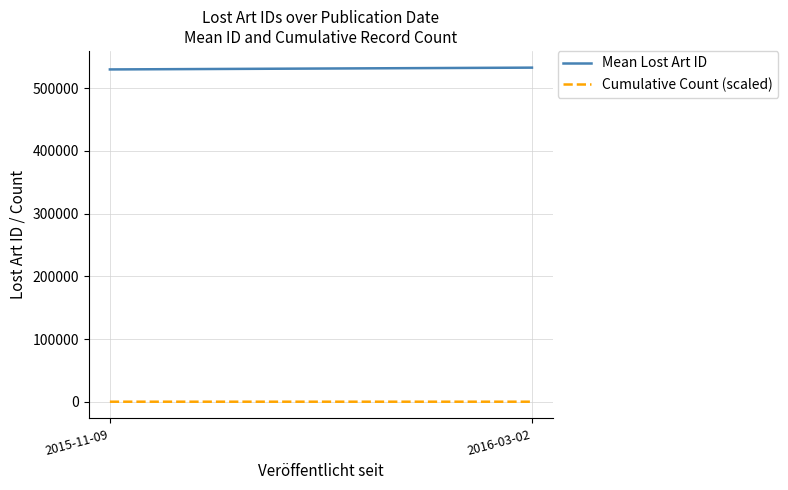

List the series in order of their overall mean, highest first.

Mean Lost Art ID, Cumulative Count (scaled)